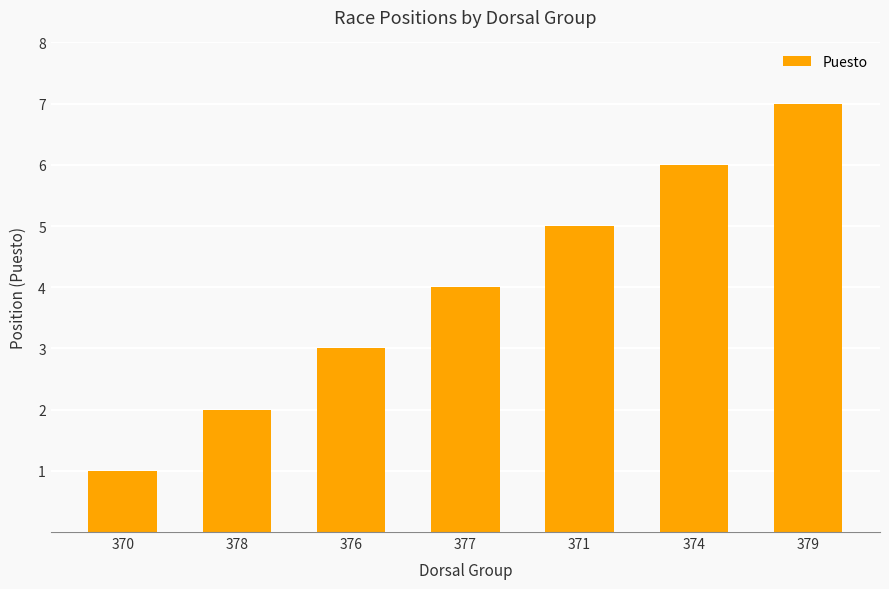

Which has a higher value, 378 or 379?

379